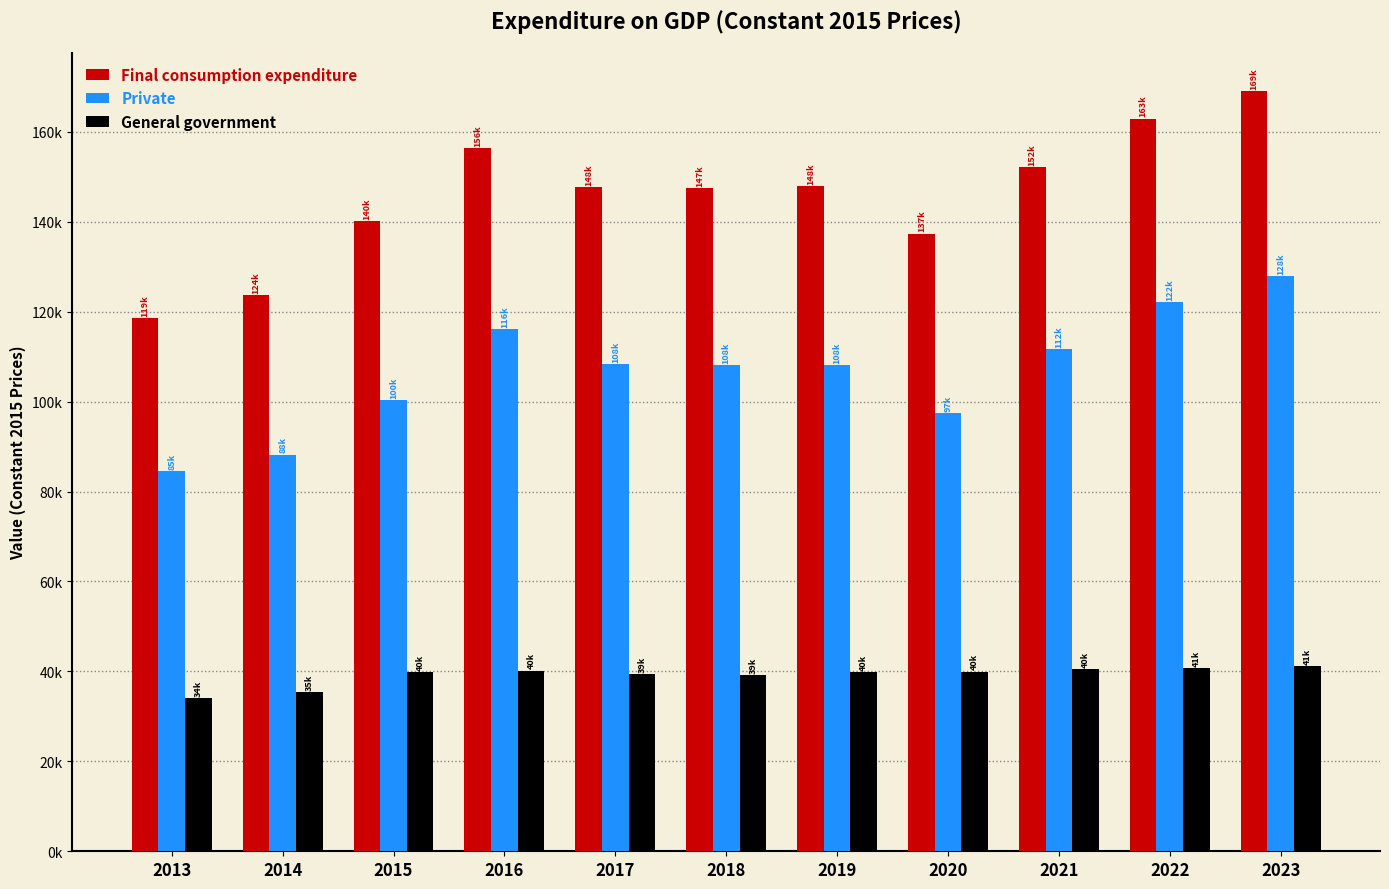

What is the value of the General government bar at the 5th from the left?

39348.5